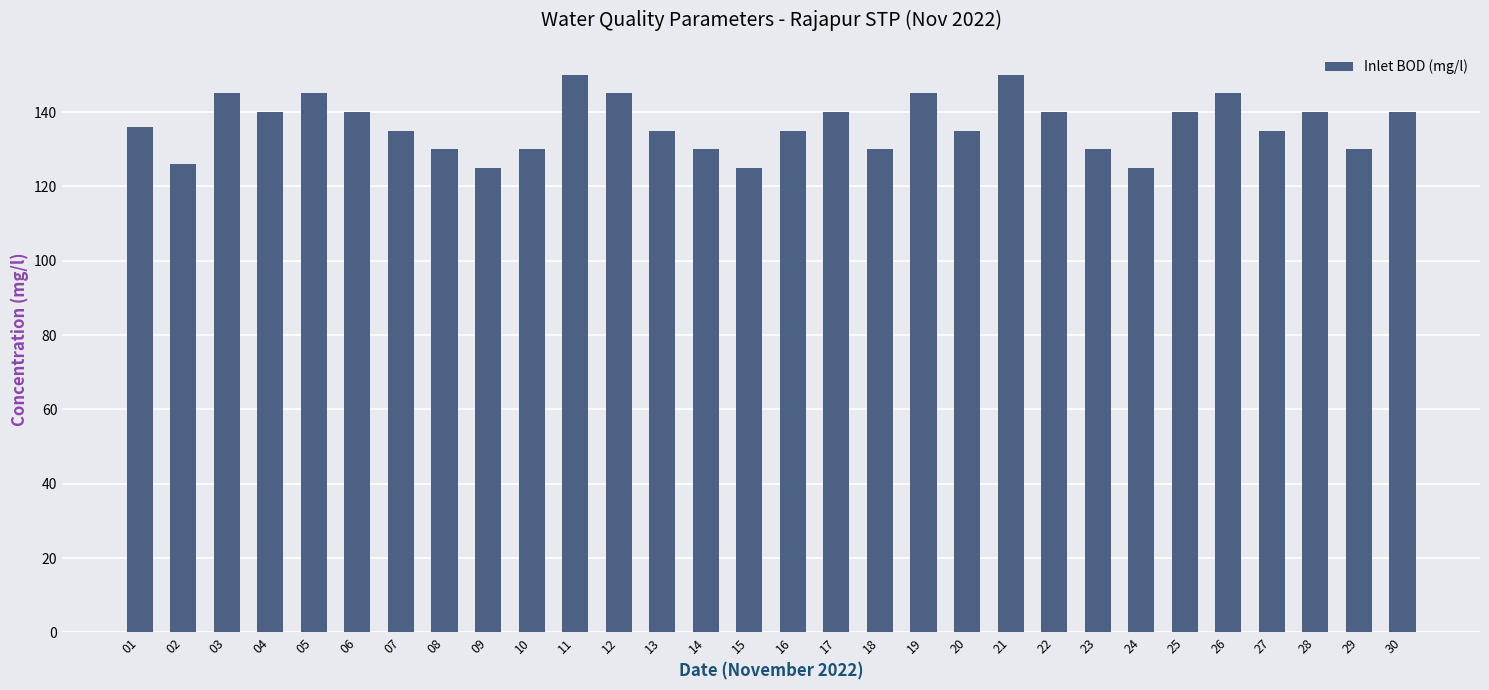

How many bars are there in total?

30